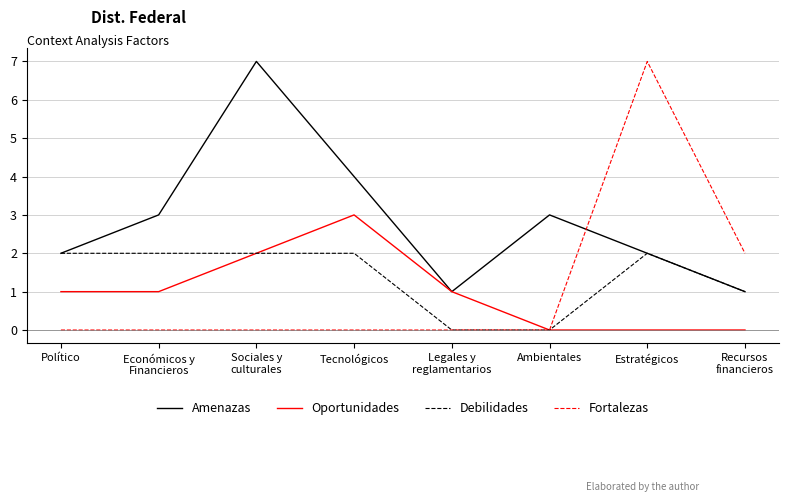

What is the spread (max minus min) of values at Ambientales?

3